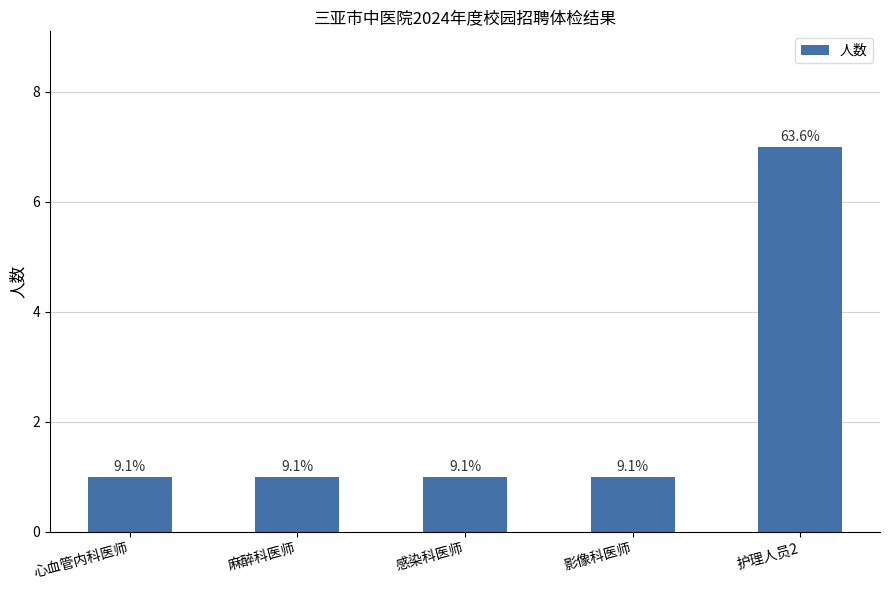

What is the value of the 4th bar from the left?

1